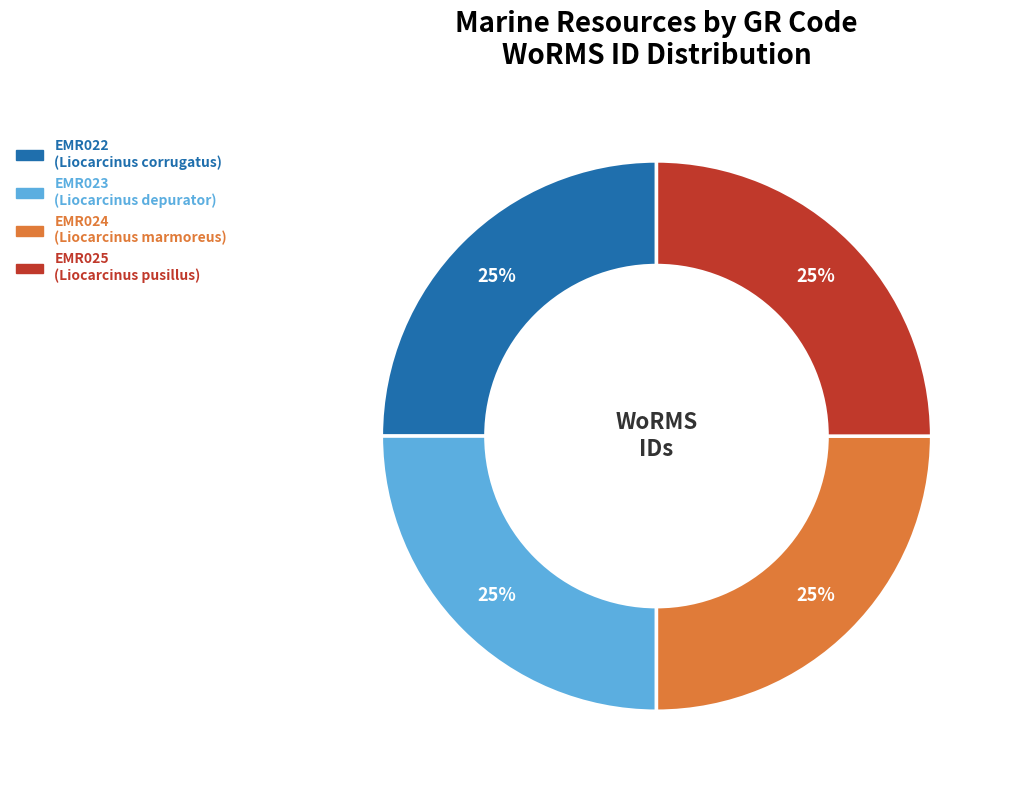

Does any single category account for the majority?

No